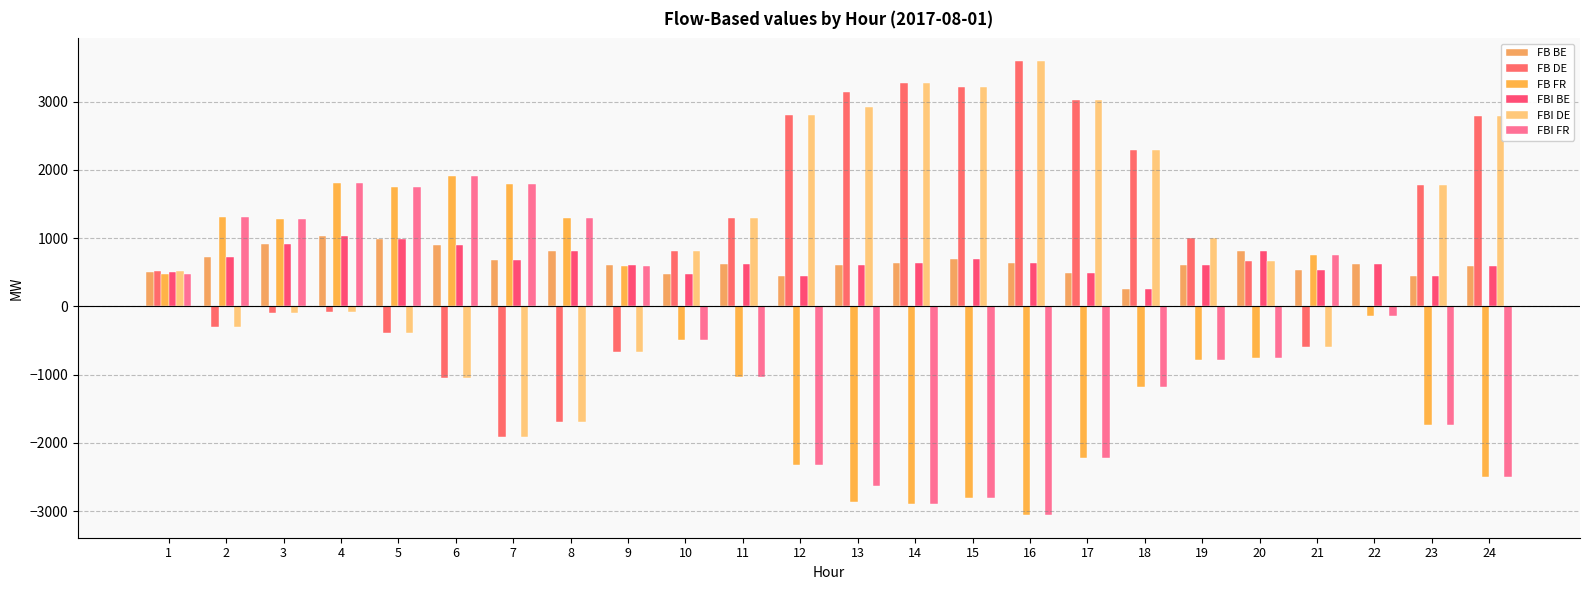

What is the approximate value of FB BE at 5?

986.7